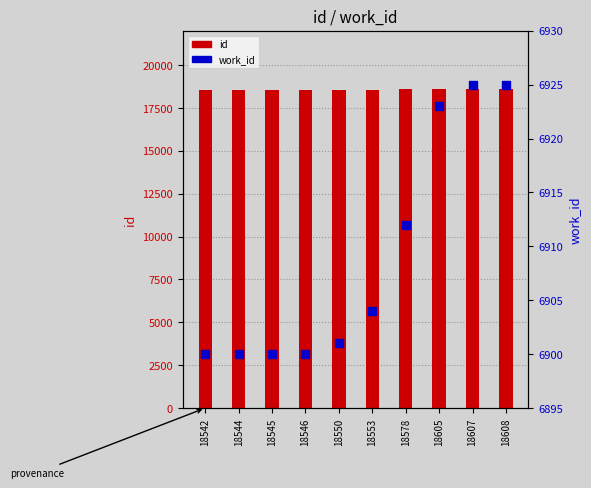

Which series contains the highest Y value?

id